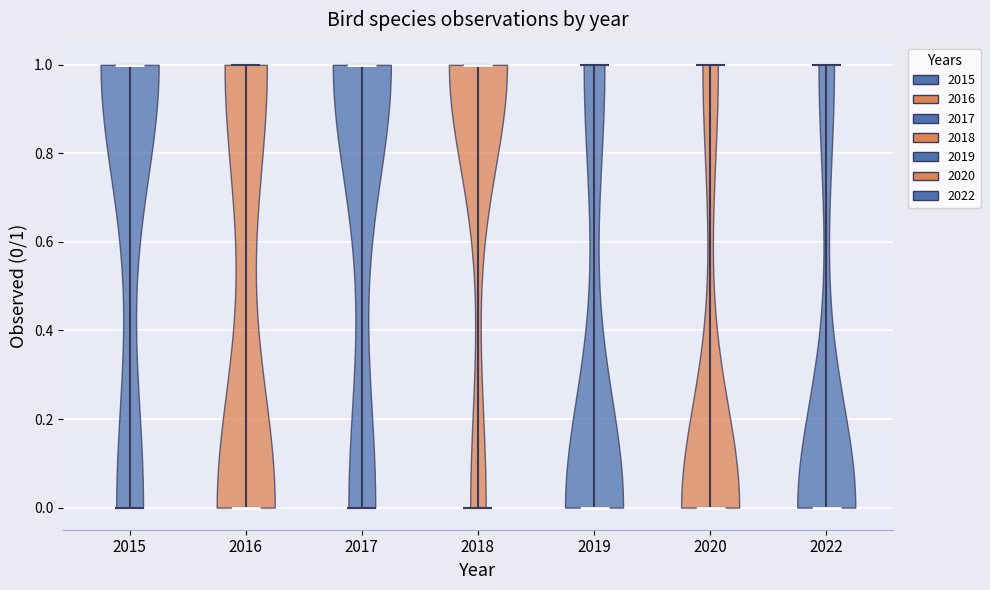

Reading left to right, read every violin against the y-axis: where its median line is, and the lowest and highest points it reaches. The values are not printed on the chart, so give them approximately, as read against the axis.

2015: median line 1, lowest point 0, highest point 1
2016: median line 0, lowest point 0, highest point 1
2017: median line 1, lowest point 0, highest point 1
2018: median line 1, lowest point 0, highest point 1
2019: median line 0, lowest point 0, highest point 1
2020: median line 0, lowest point 0, highest point 1
2022: median line 0, lowest point 0, highest point 1